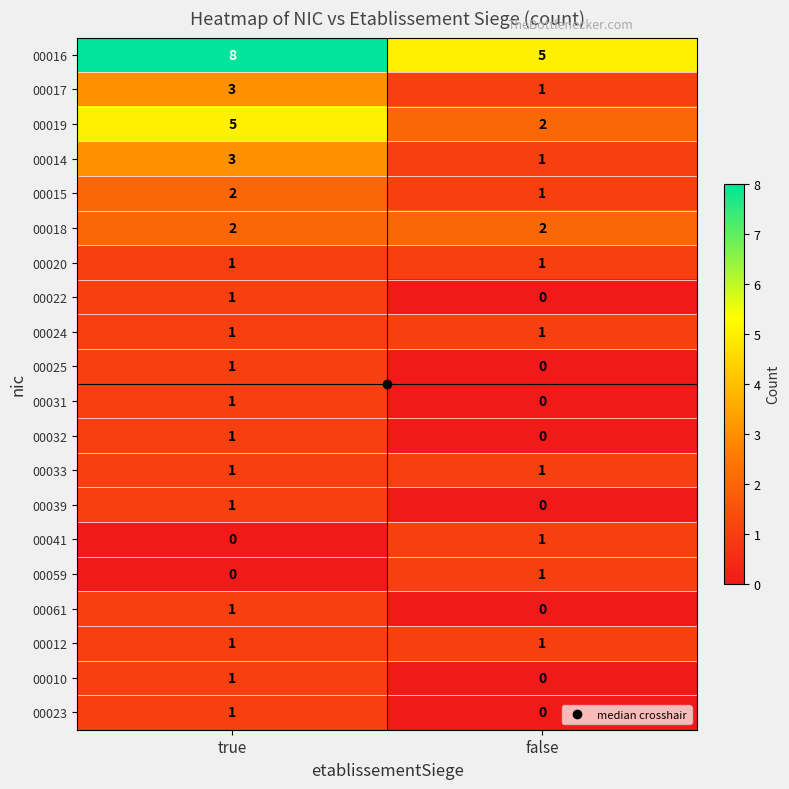

At which label is 00019 closest to 3?

false